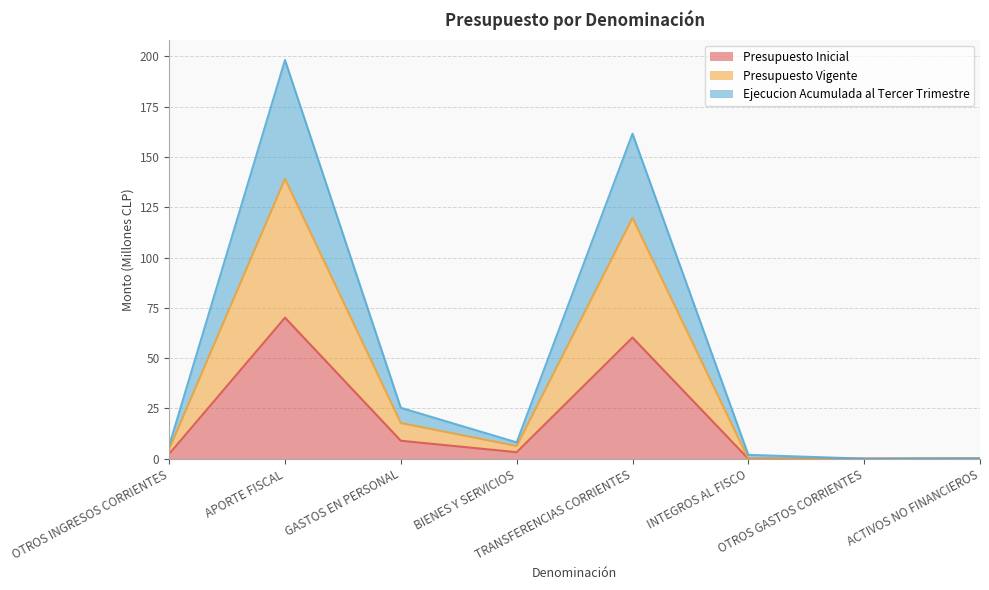

At TRANSFERENCIAS CORRIENTES, list the series in order from largest to smallest.

Ejecucion Acumulada al Tercer Trimestre, Presupuesto Vigente, Presupuesto Inicial